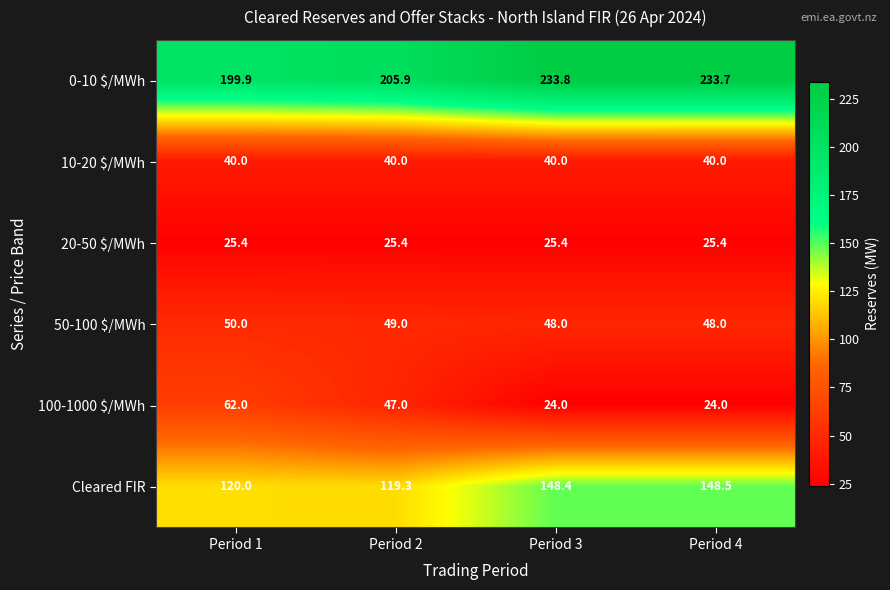

Which series has the largest total across all categories?

0-10 $/MWh